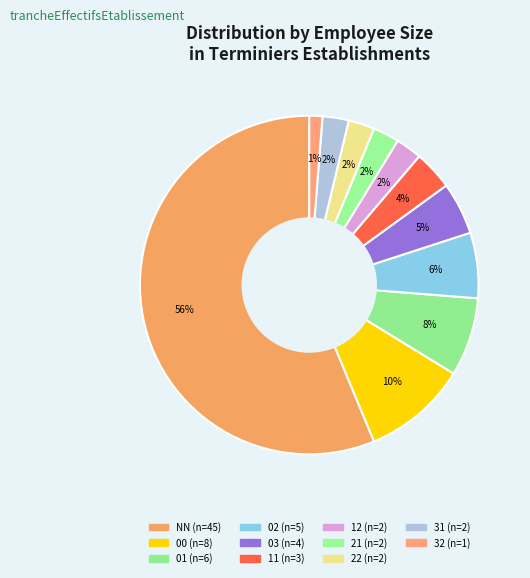

Is there any slice that represents more than half of the pie?

Yes